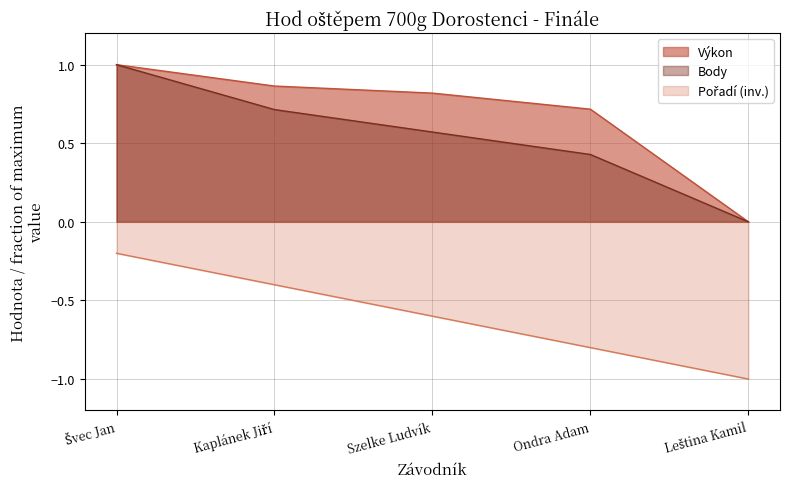

Count the Výkon values in the range 0 to 1.

5